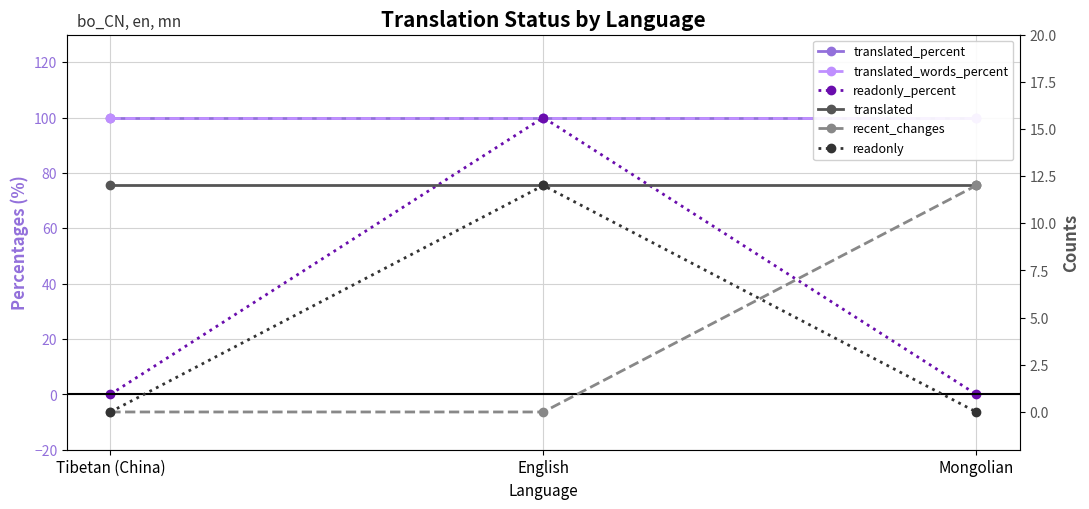

Which category has the lowest value in the translated_words_percent series?

Tibetan (China)